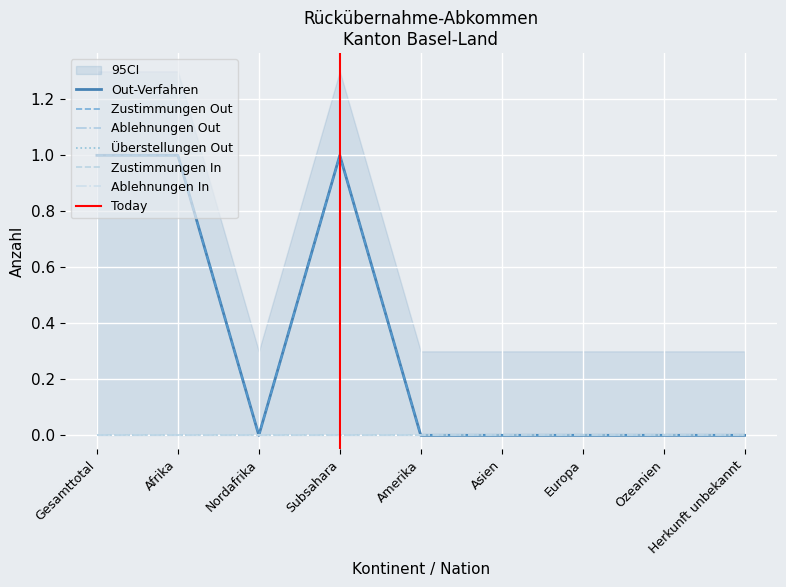

Count the number of categories in the chart.

9